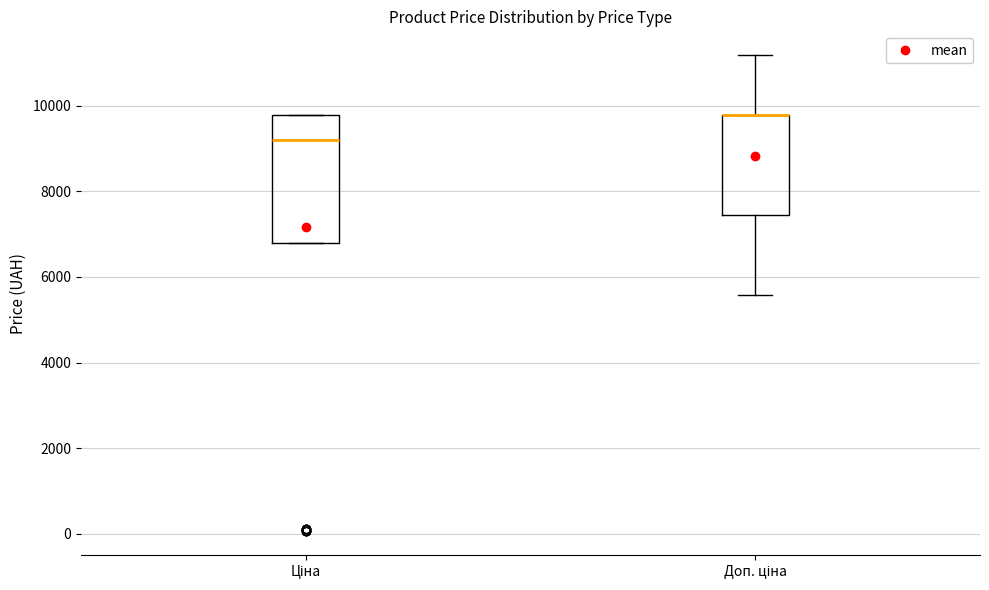

Where is the lower edge of the box for Доп. ціна on the y-axis? The values are not printed on the chart, so give them approximately, as read against the axis.

7400